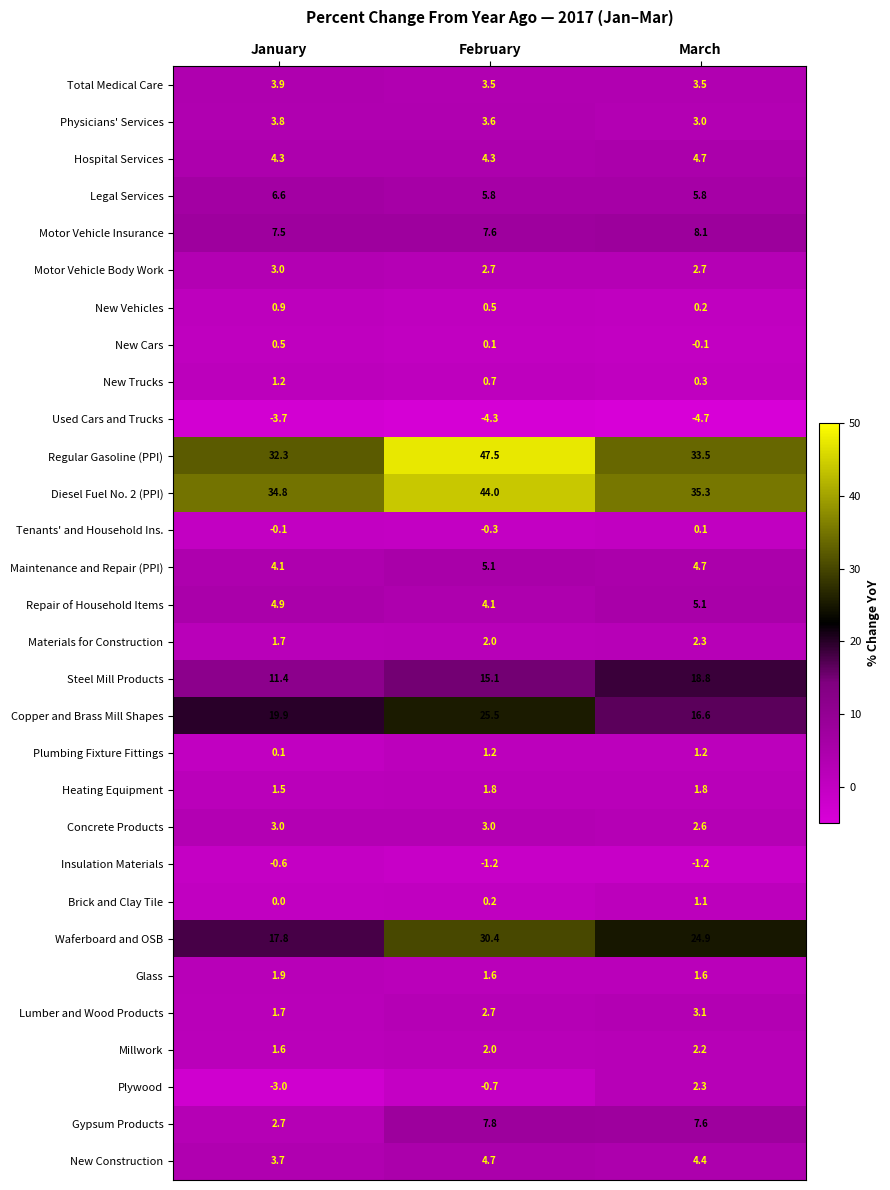

At which category is the sum across all series the highest?

February